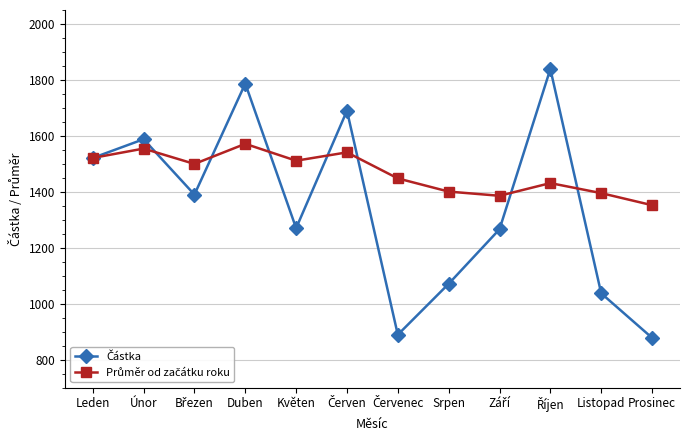

At which category is the sum across all series the highest?

Duben